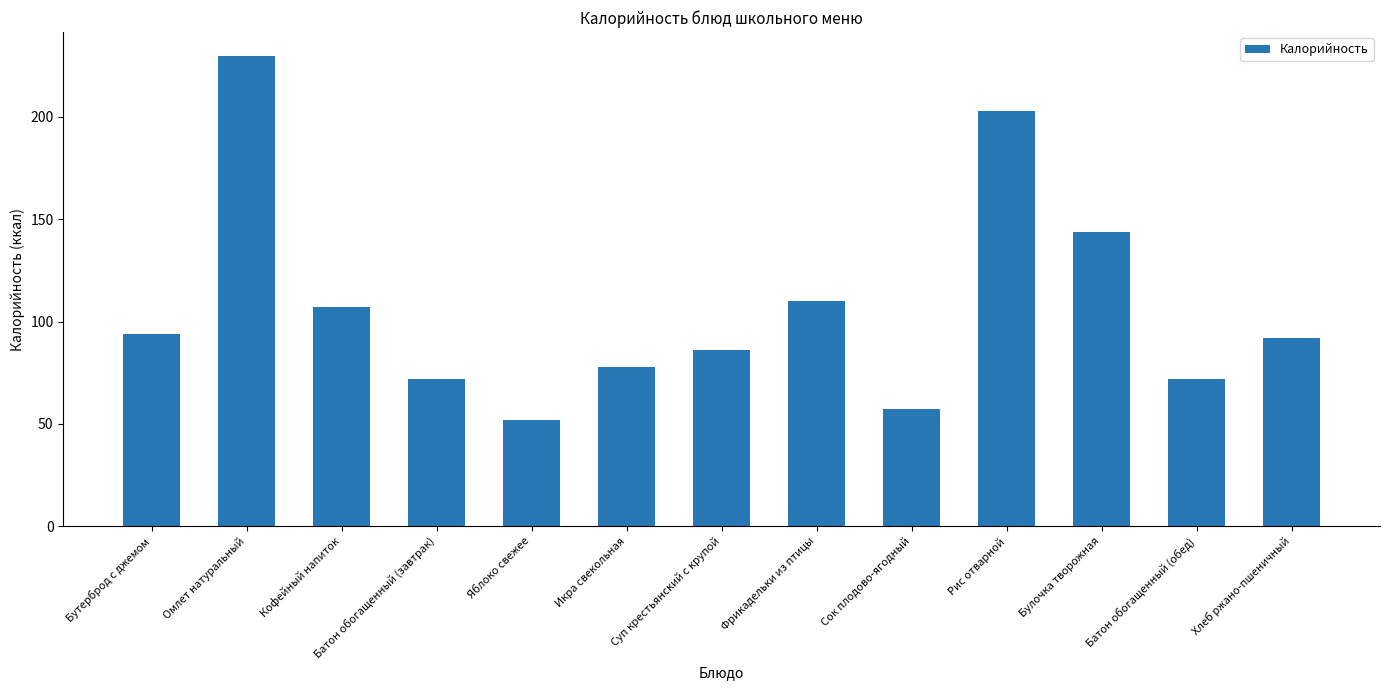

What is the label of the 10th bar from the left?

Рис отварной